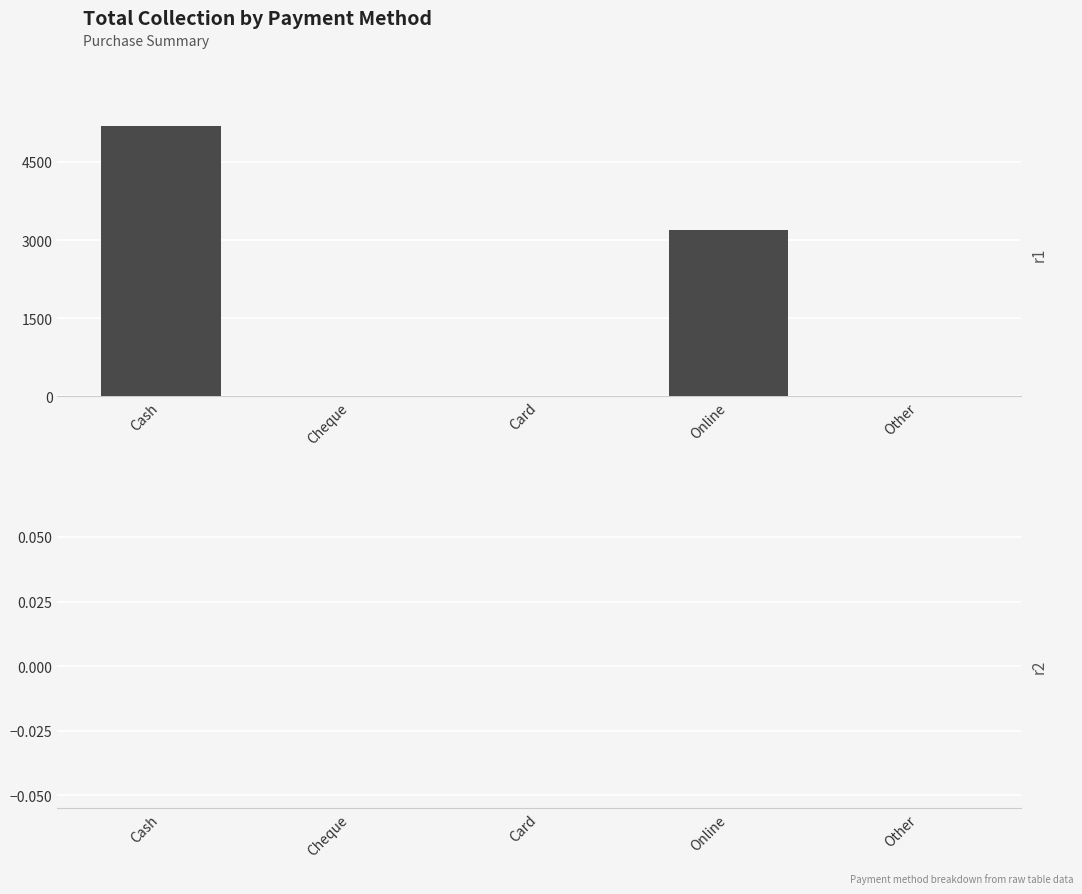

What is the maximum value shown in the chart?

5200